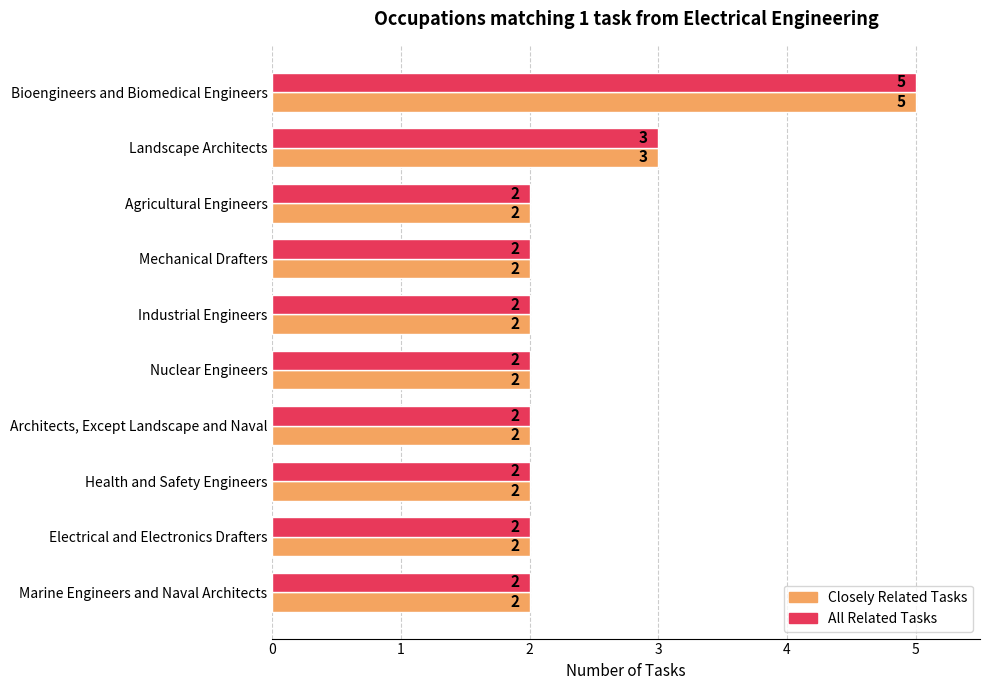

At which category is the sum across all series the highest?

Bioengineers and Biomedical Engineers